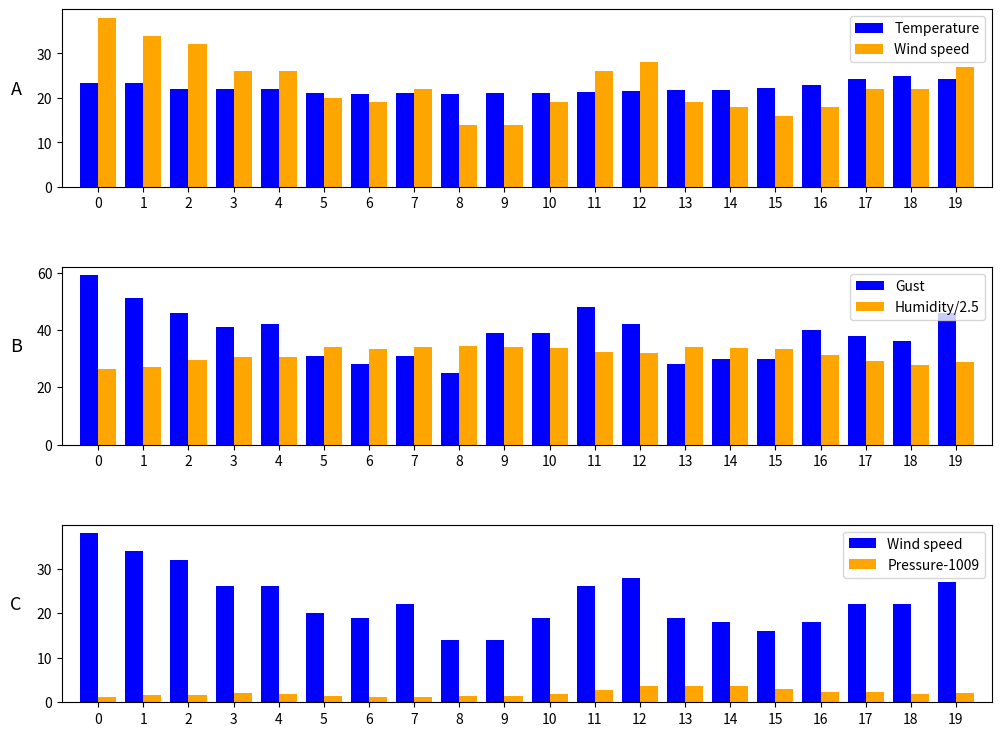

Rank the series at 3 from lowest to highest value.

Pressure-1009, Temperature, Wind speed, Humidity/2.5, Gust